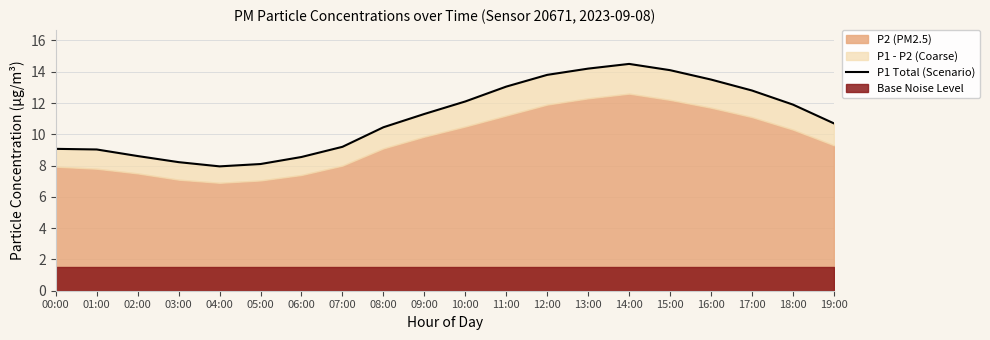

How many lines are shown in the chart?

1